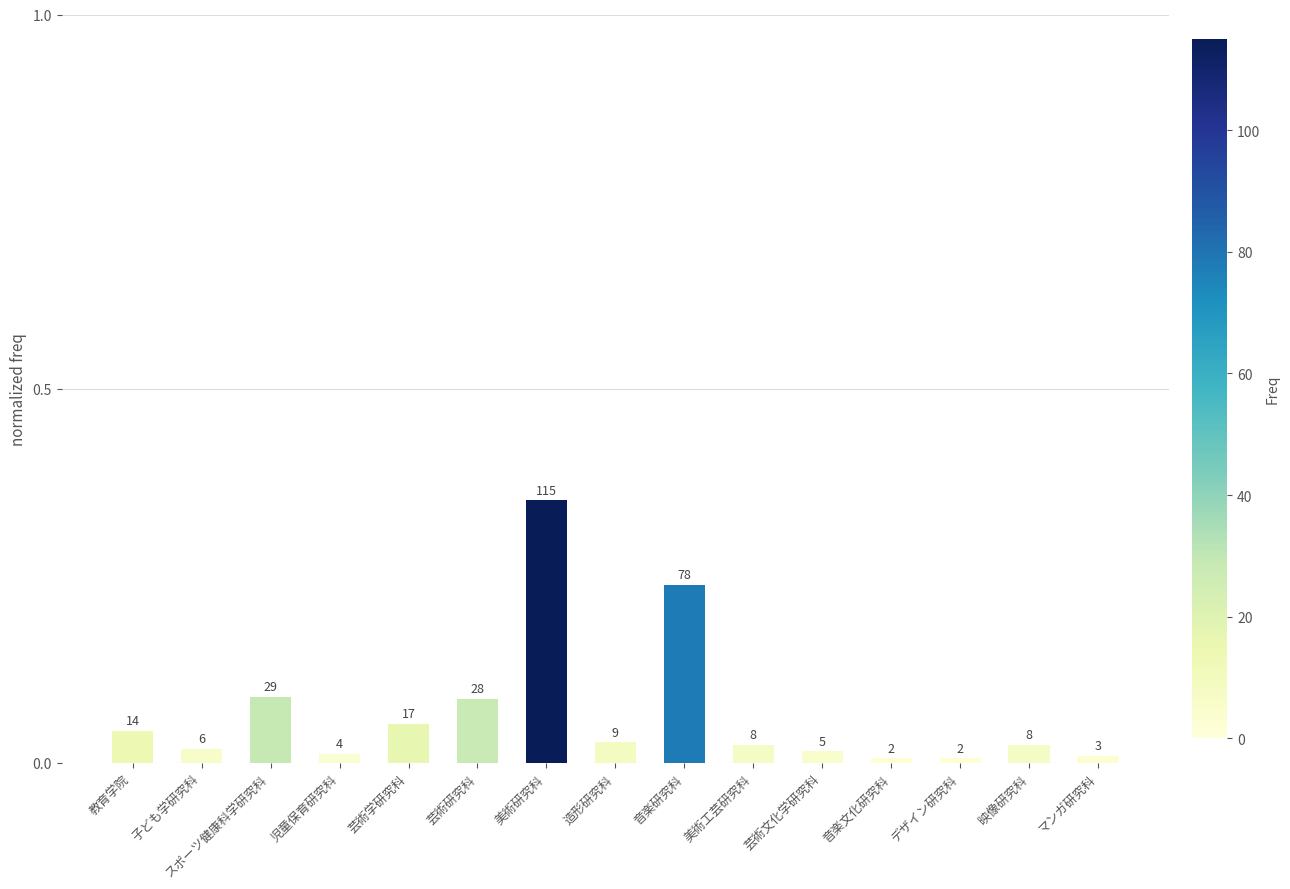

Does the chart contain any negative values?

No